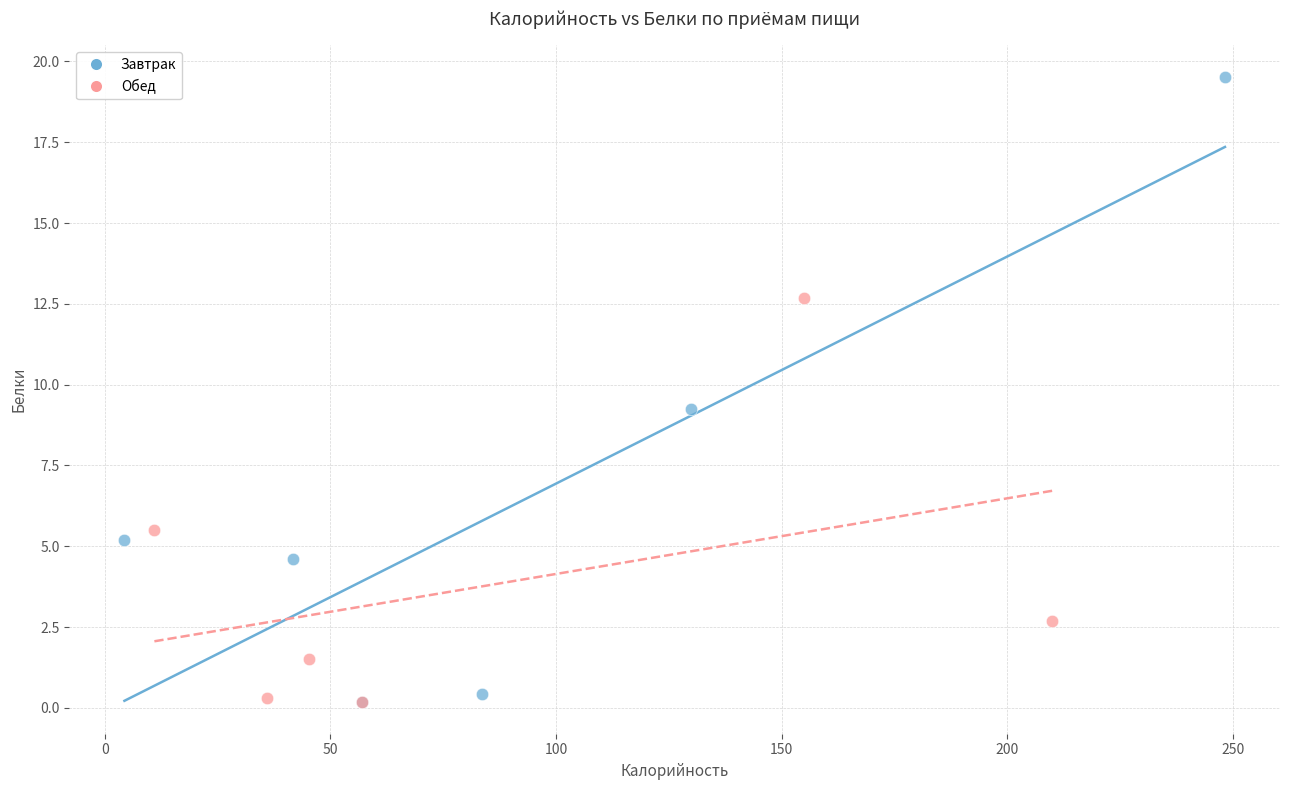

Which series has the largest Y range (max minus min)?

Завтрак